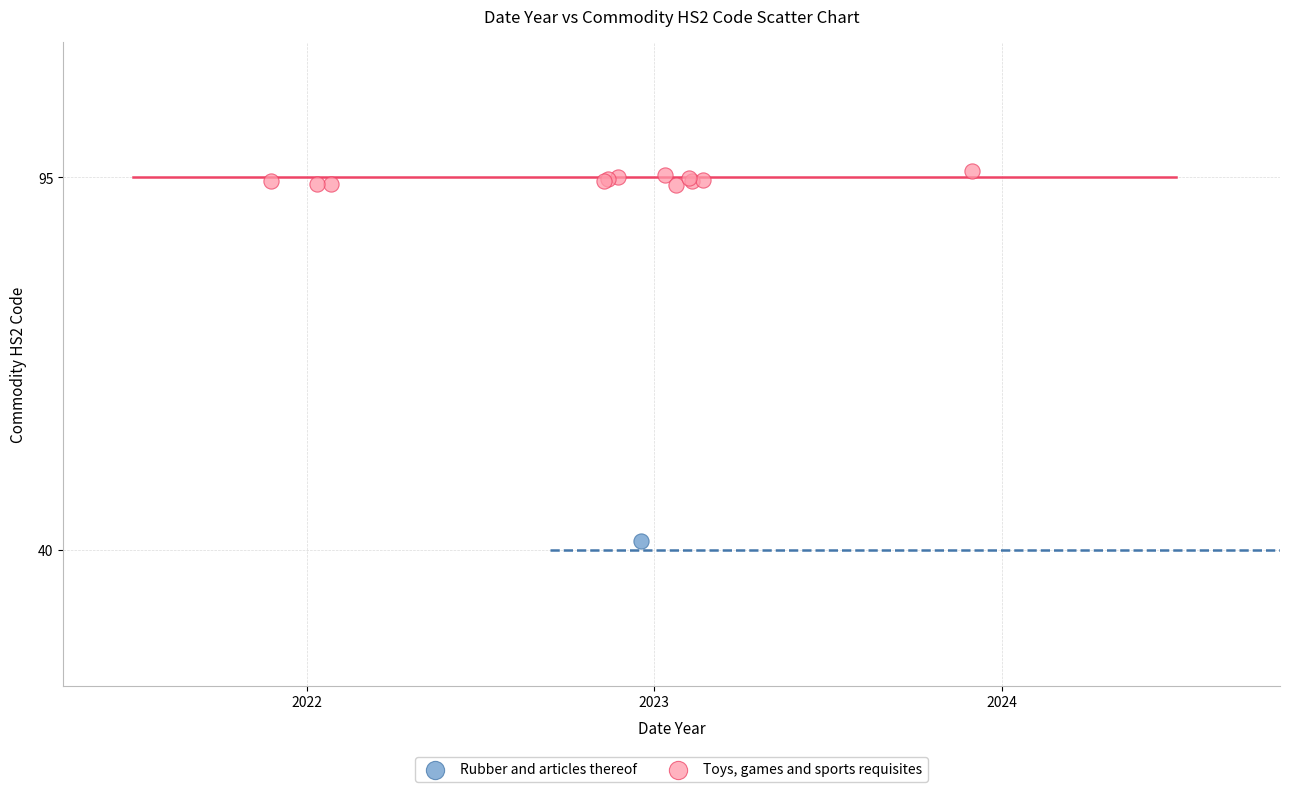

What are all the series names shown in the legend?

Rubber and articles thereof, Toys, games and sports requisites